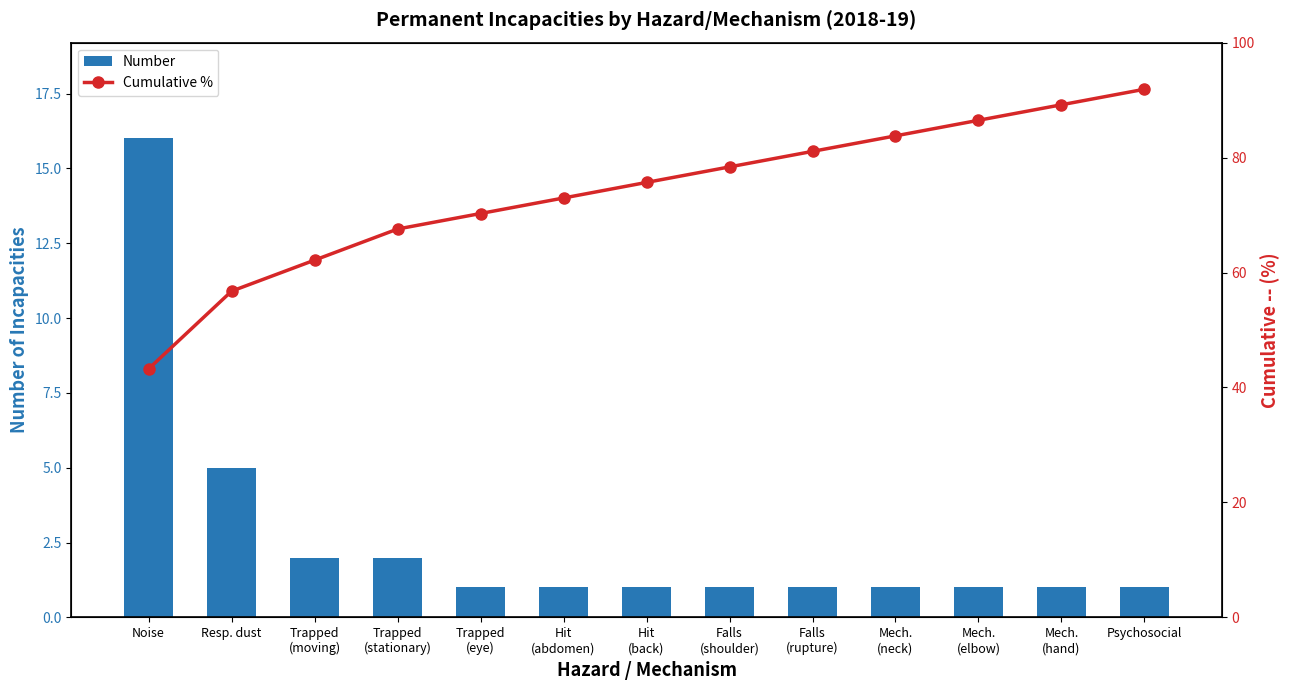

Count the number of categories in the chart.

13